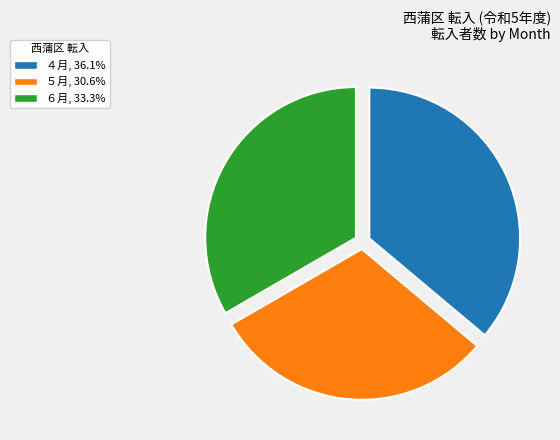

Rank the categories by value from highest to lowest.

４月, ６月, ５月